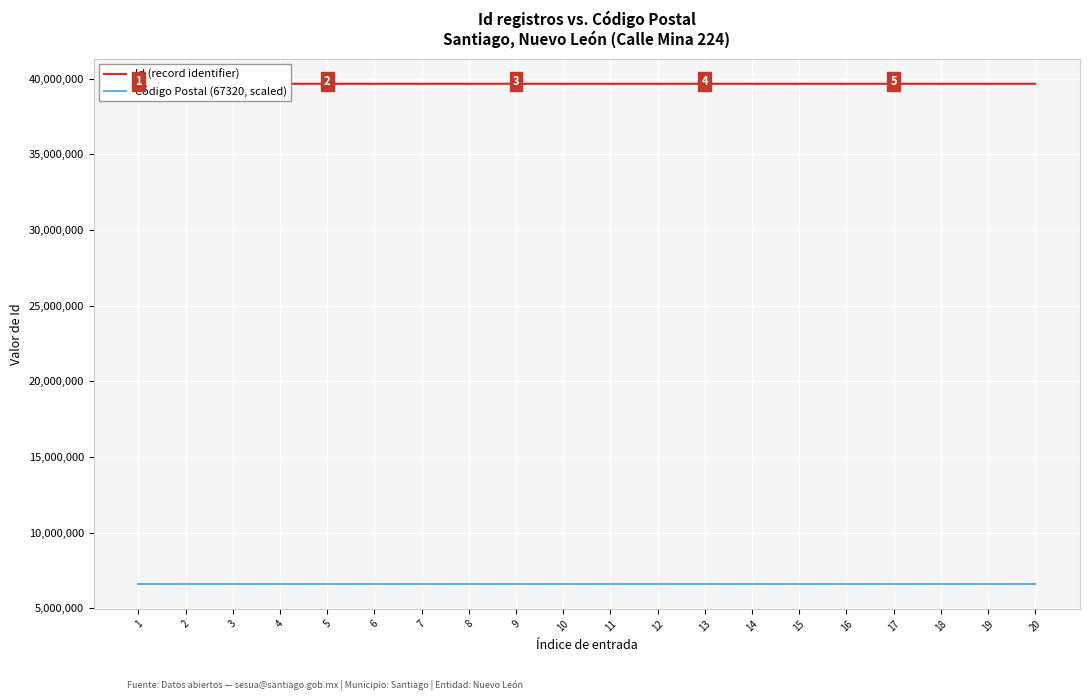

What is the sum of all Código Postal (67320, scaled) values?

132201313.3